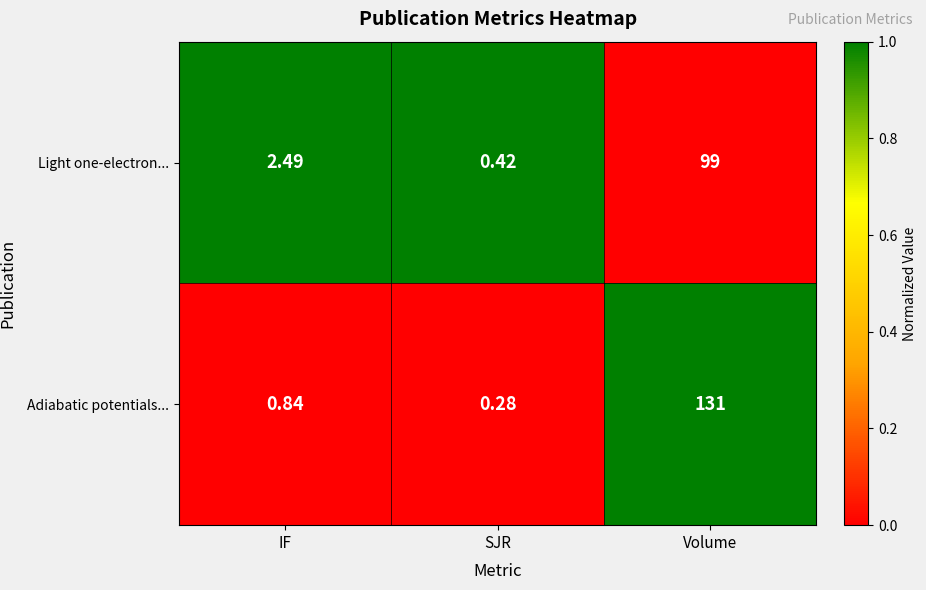

What is the spread (max minus min) of values at Volume?

32.0